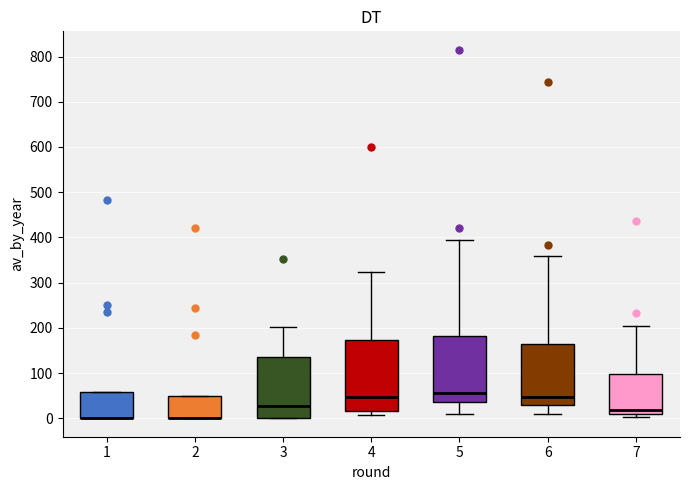

Reading left to right, read every box against the y-axis: the position of its median line, the range the box covers, and the ends of its whiskers. The values are not printed on the chart, so give them approximately, as read against the axis.

1: median 0 (drawn on the box's lower edge), box 0 to 60, whiskers 0 to 60
2: median 0 (drawn on the box's lower edge), box 0 to 50, whiskers 0 to 50
3: median 30, box 0 to 140, whiskers 0 to 200
4: median 50, box 20 to 170, whiskers 10 to 320
5: median 60, box 40 to 180, whiskers 10 to 390
6: median 50, box 30 to 160, whiskers 10 to 360
7: median 20, box 10 to 100, whiskers 0 to 200